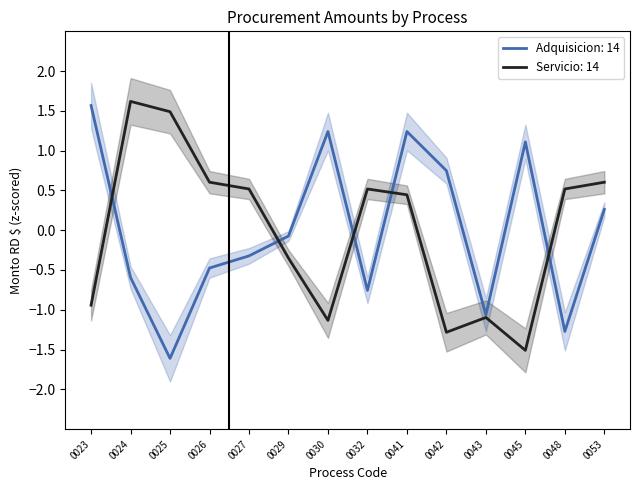

At which category is the sum across all series the highest?

0041